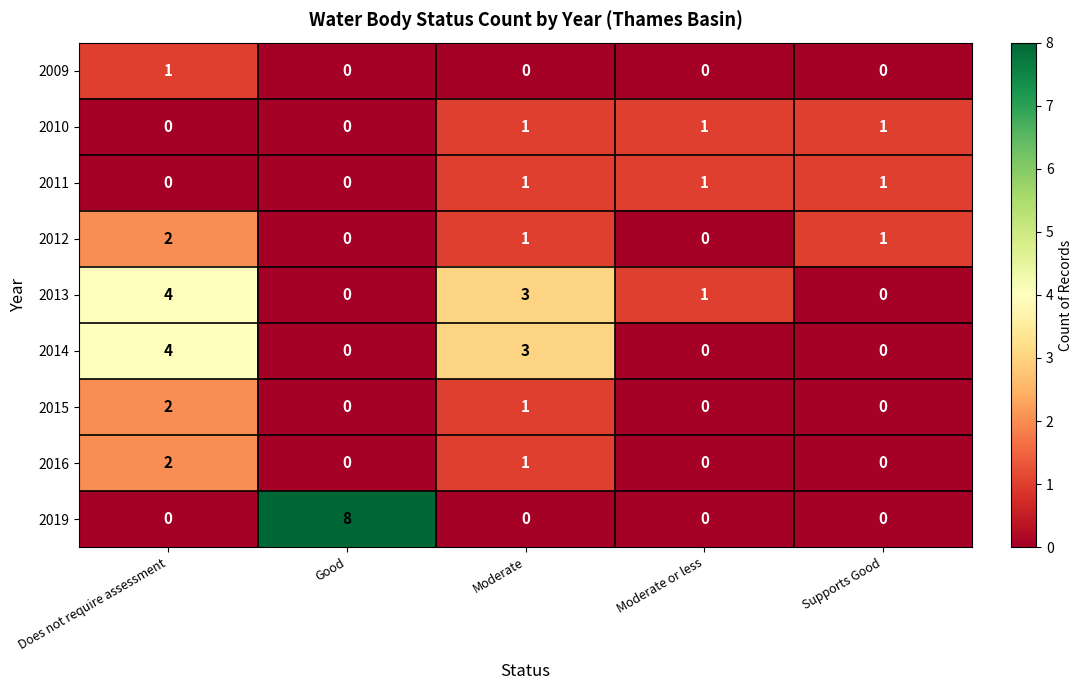

Which series changed the most between Moderate and Moderate or less?

2014